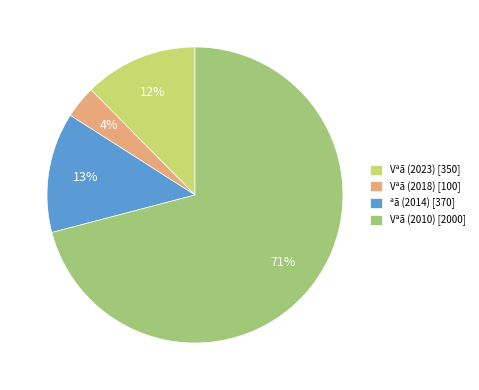

The Vªã (2023) slice represents 1% of the pie. True or false?

False